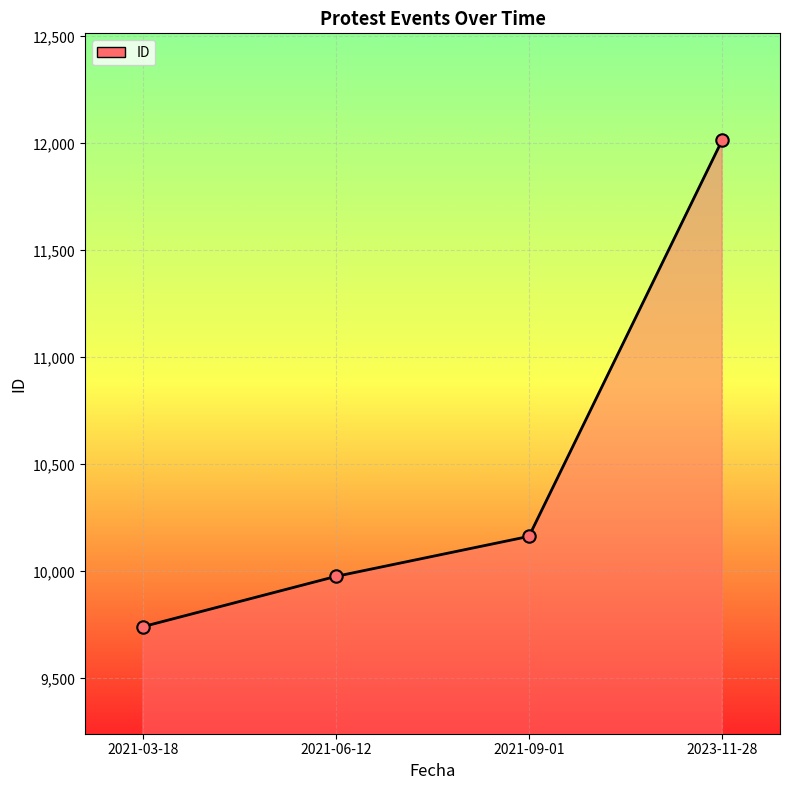

Which has a higher value, 2021-03-18 or 2023-11-28?

2023-11-28